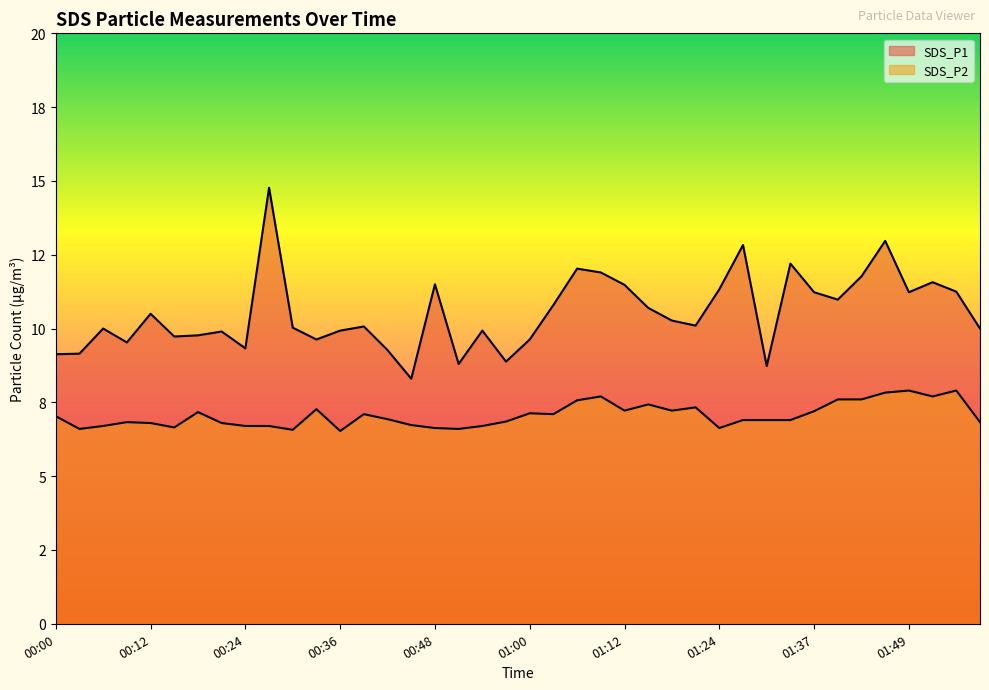

True or false: SDS_P2 has a value of 6.9 at 01:31.

True